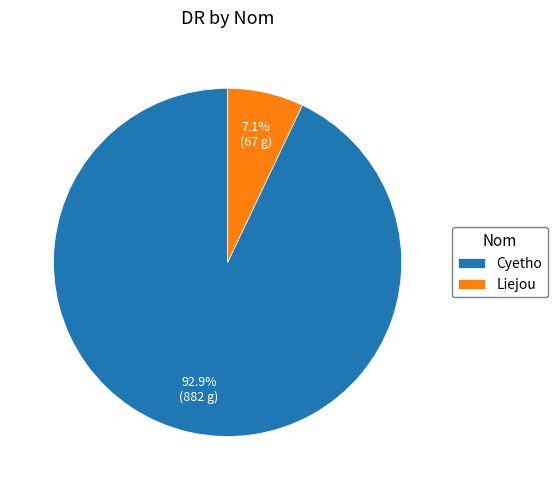

Which slice is the largest?

Cyetho